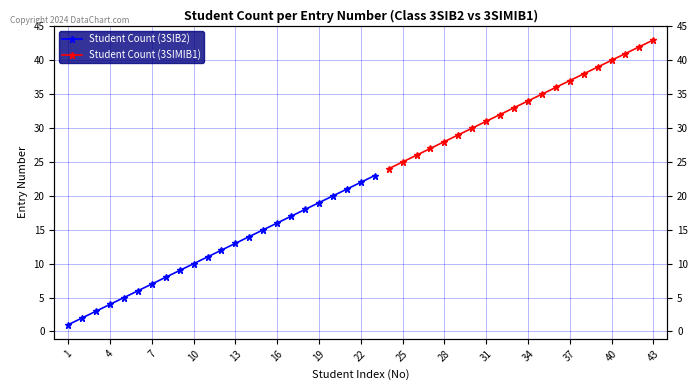

What is the difference between the maximum and second lowest values?

21